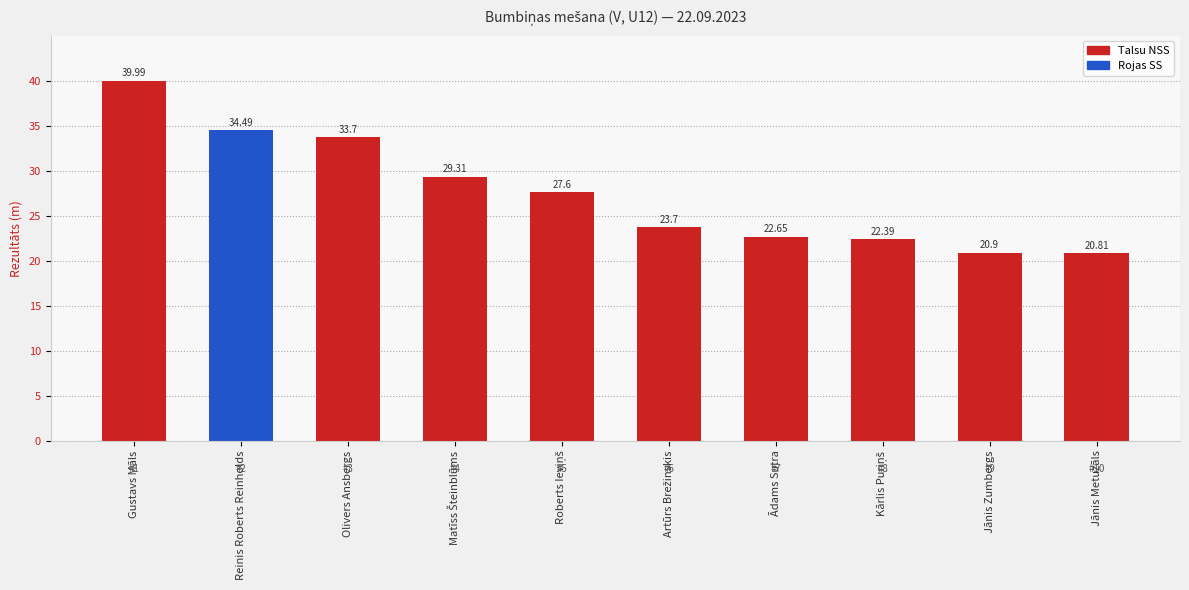

At which label does the data first exceed 27?

Gustavs Māls